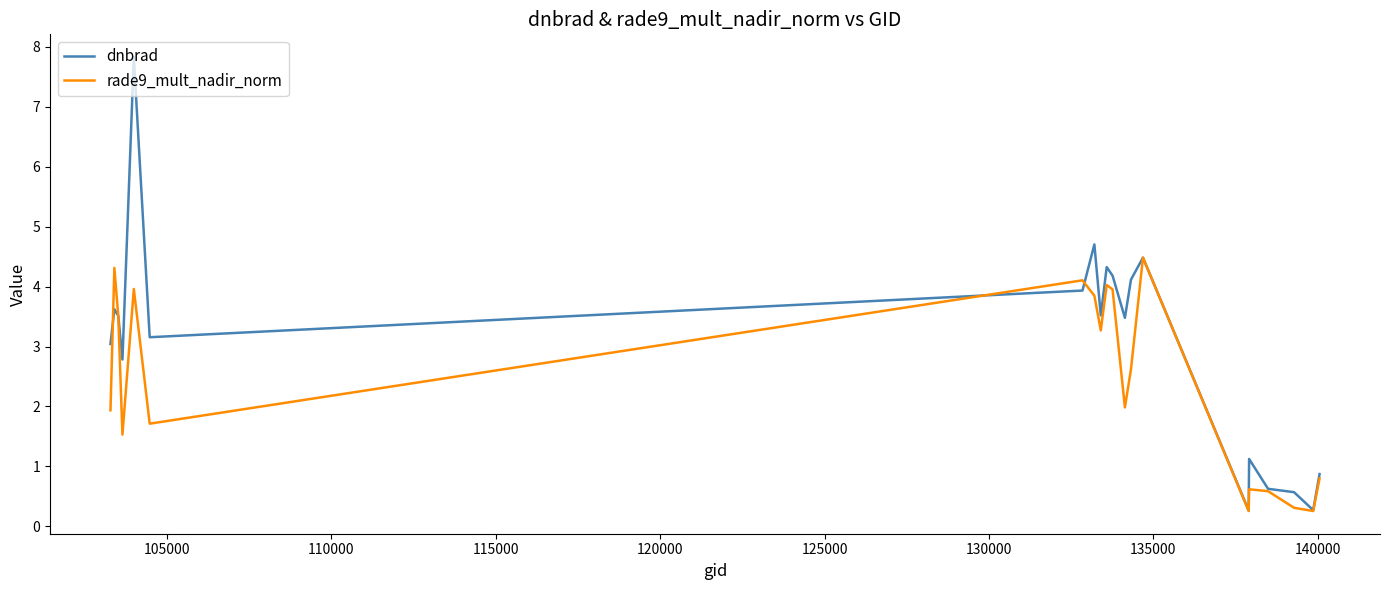

What are all the series names shown in the legend?

dnbrad, rade9_mult_nadir_norm